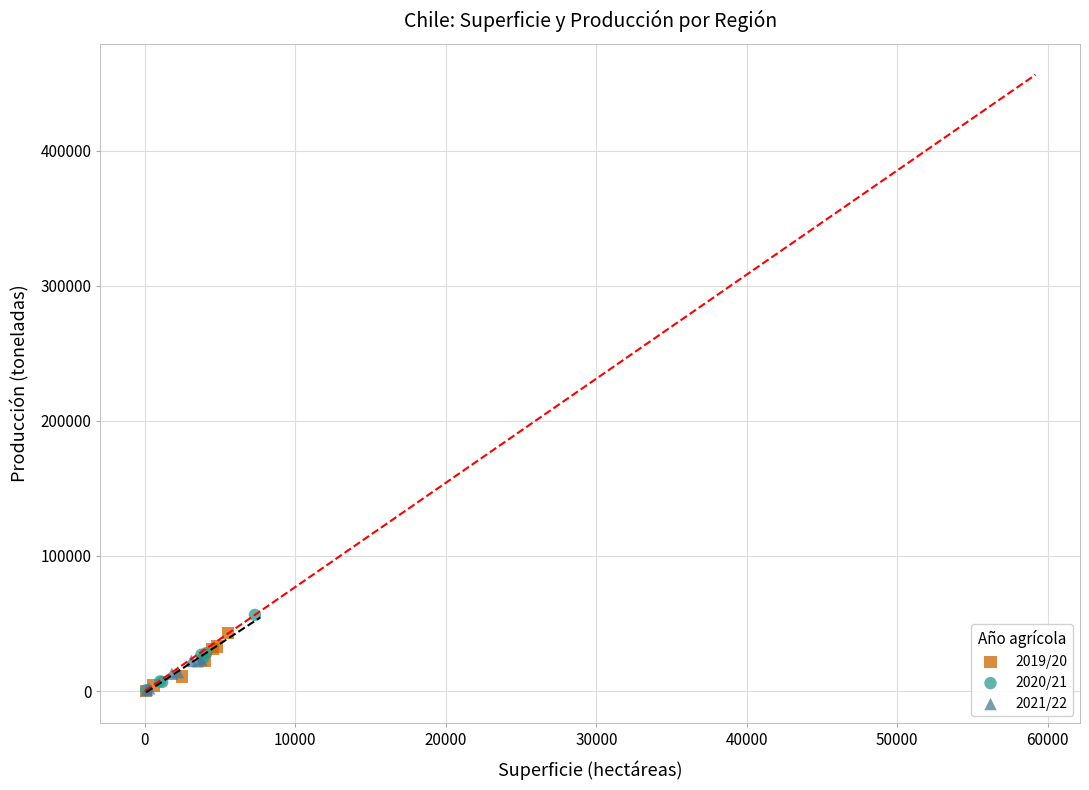

Which series has the widest spread of Y values?

2020/21